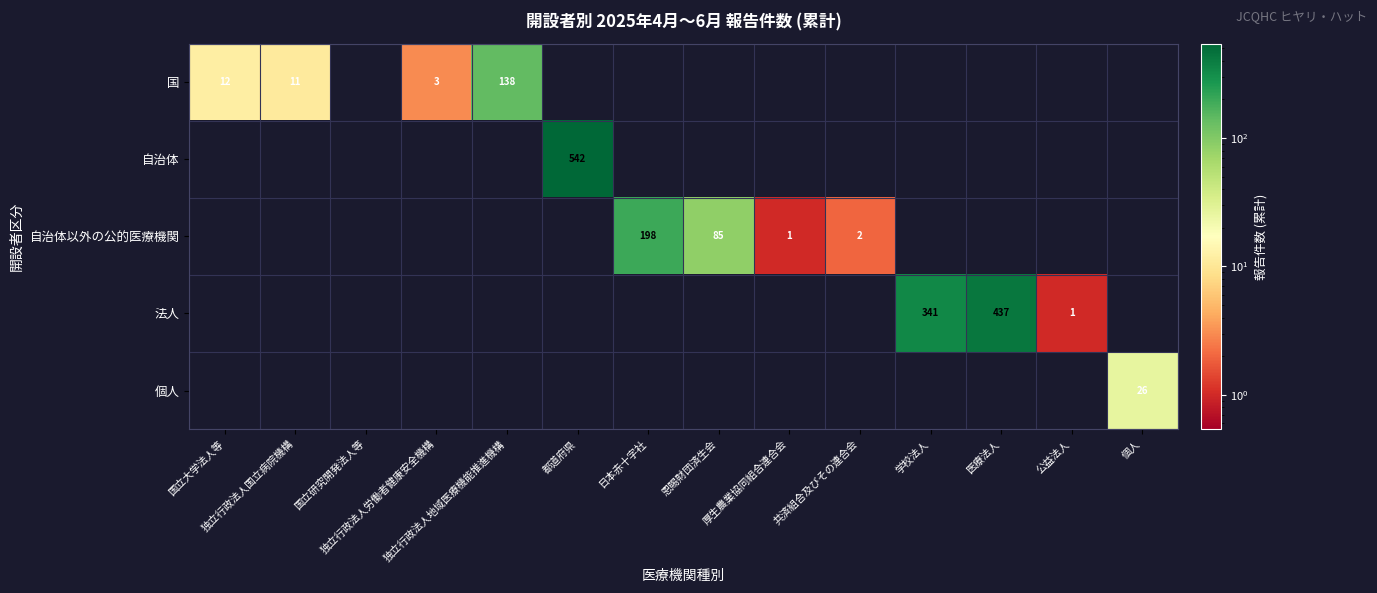

How many values in 自治体以外の公的医療機関 are above zero?

4